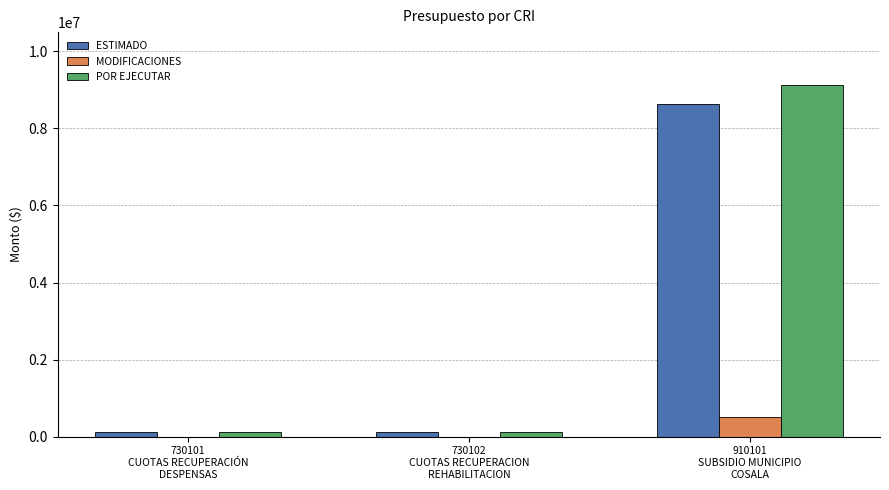

Is it true that ESTIMADO equals 8625320.0 at 910101
SUBSIDIO MUNICIPIO
COSALA?

True